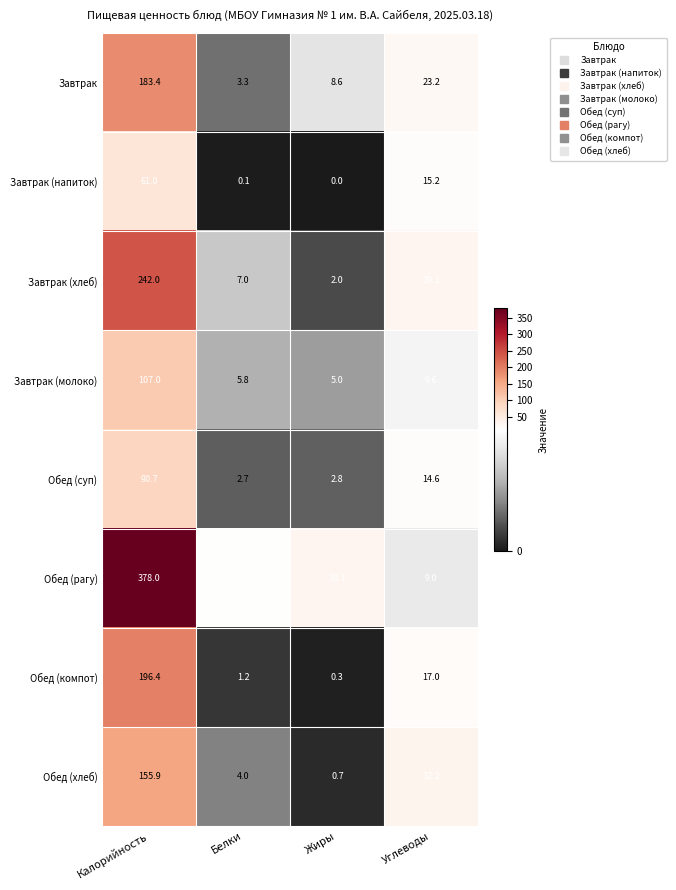

The value of Обед (рагу) at Жиры is 30.1. True or false?

True